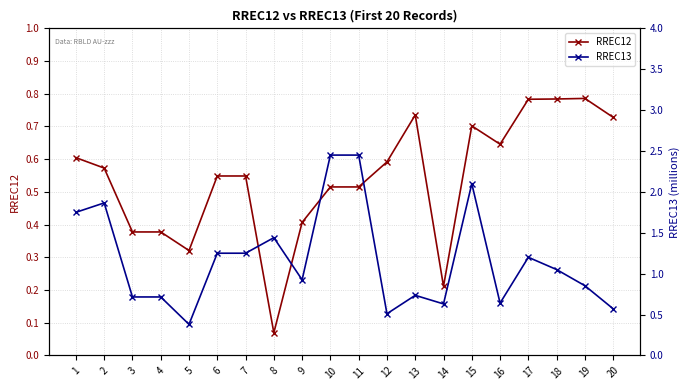

What is the sum of the RREC13 values at 1 and 15?

3.9